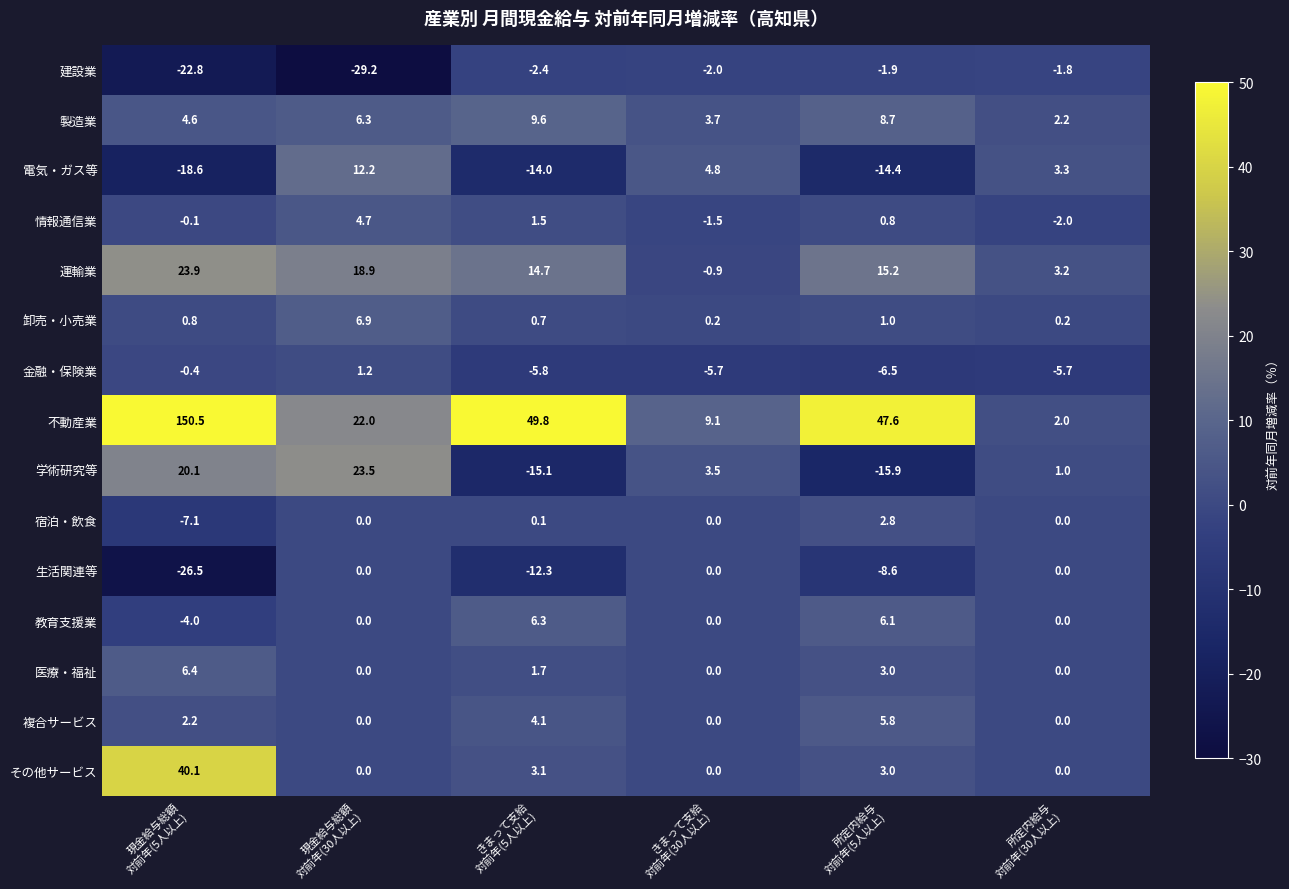

What is the highest value of the 複合サービス series?

5.8